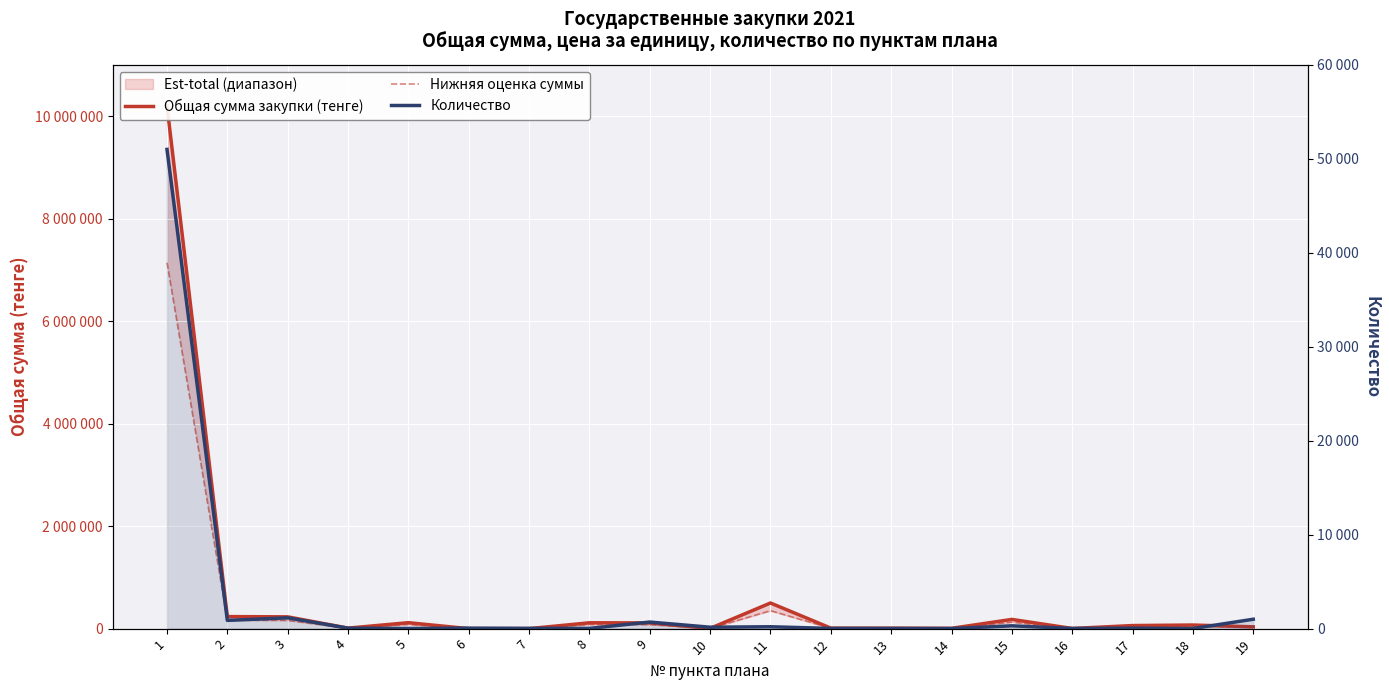

Which series changed the most between 1 and 2?

Общая сумма закупки (тенге)